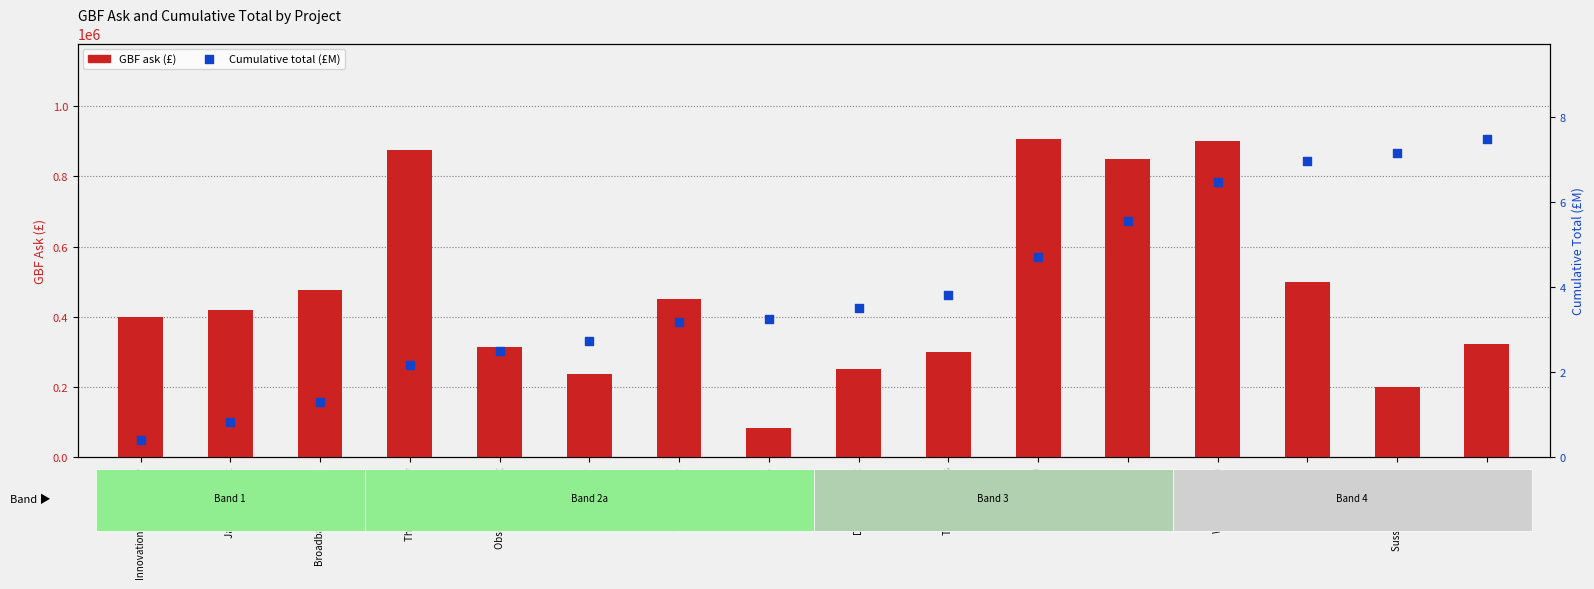

Which series contains the lowest Y value?

Cumulative total (£M)